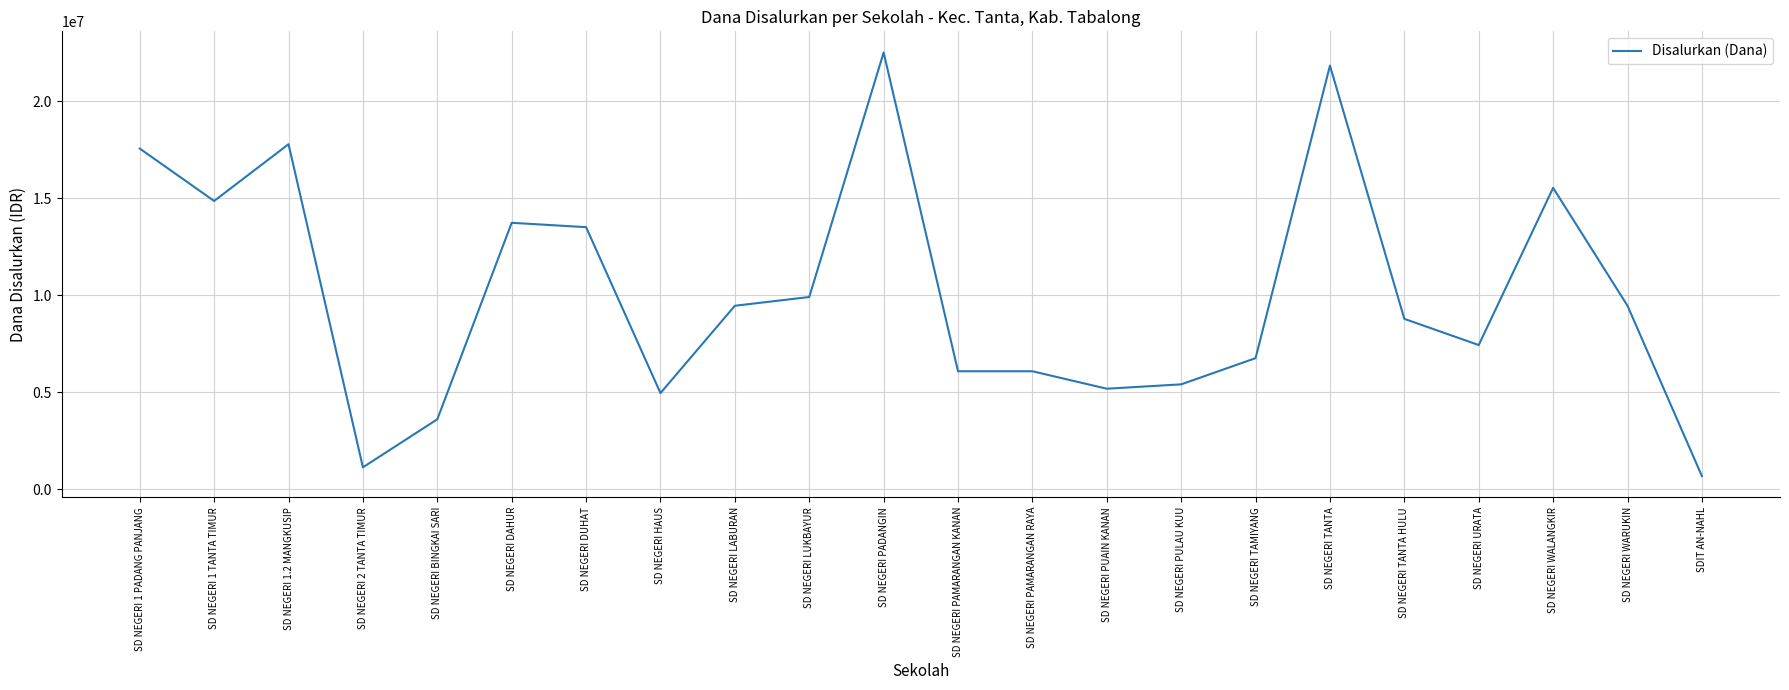

What is the approximate value at SD NEGERI 1 TANTA TIMUR, to the nearest 10?

14850000